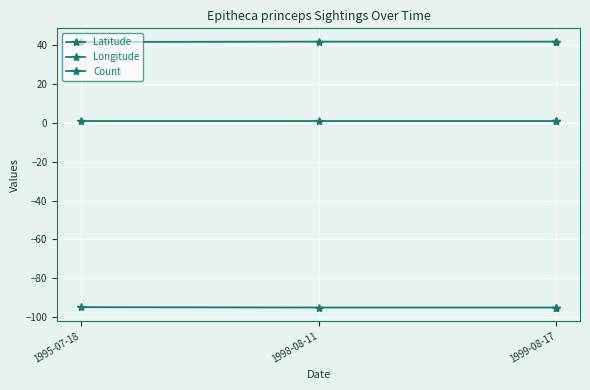

The value of Latitude at 1999-08-17 is 64.3. True or false?

False